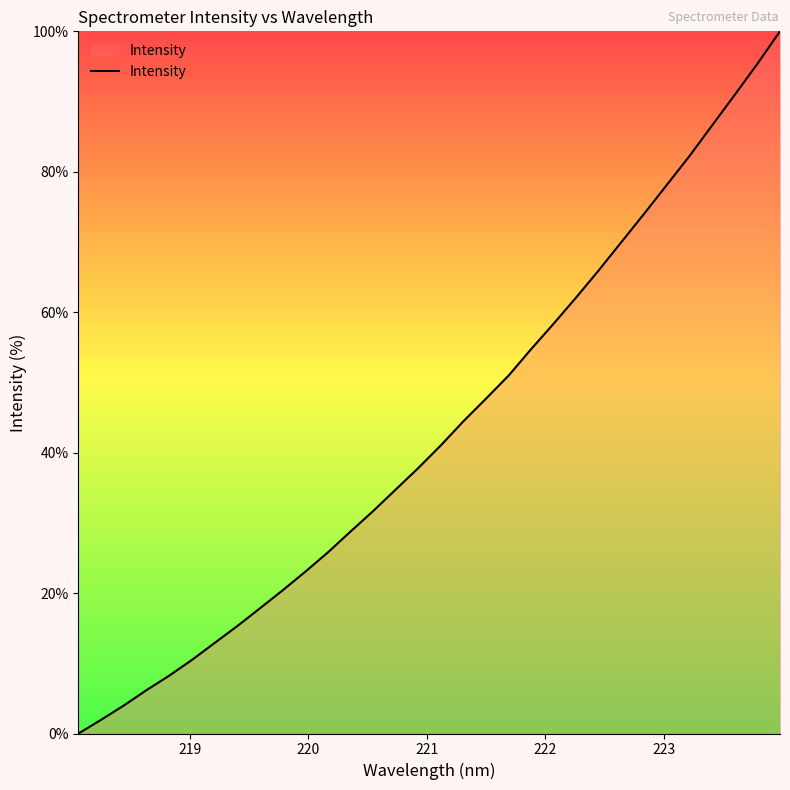

How many lines are shown in the chart?

1